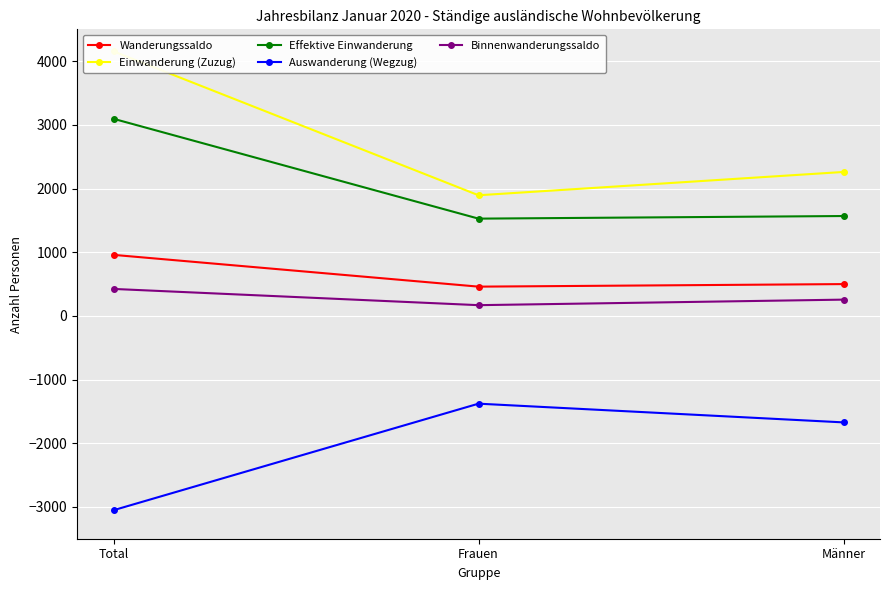

The Effektive Einwanderung series shows 2143 at Männer. True or false?

False